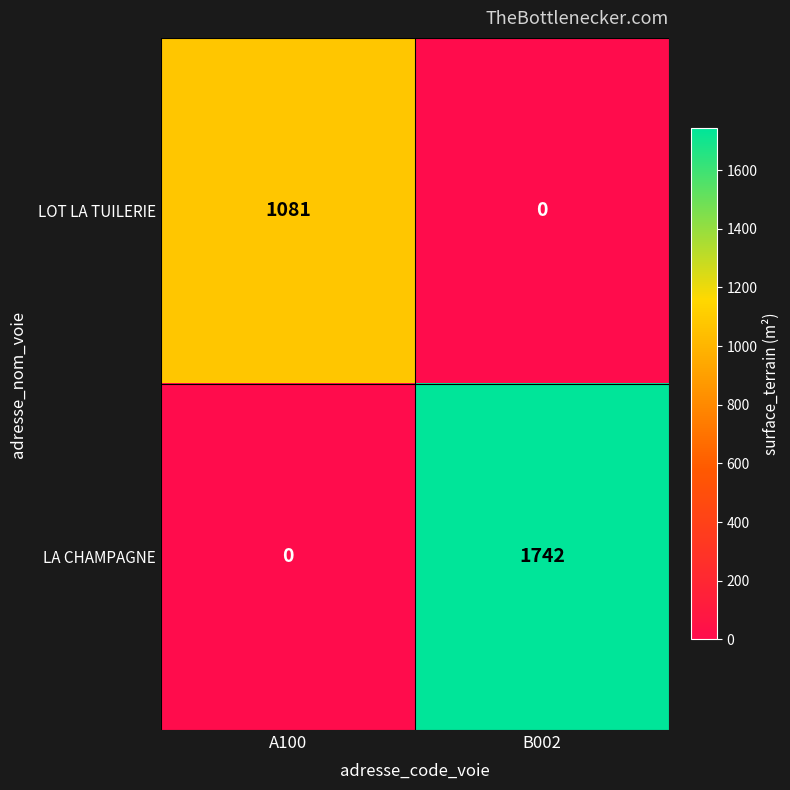

Which series has the widest spread of values?

LA CHAMPAGNE